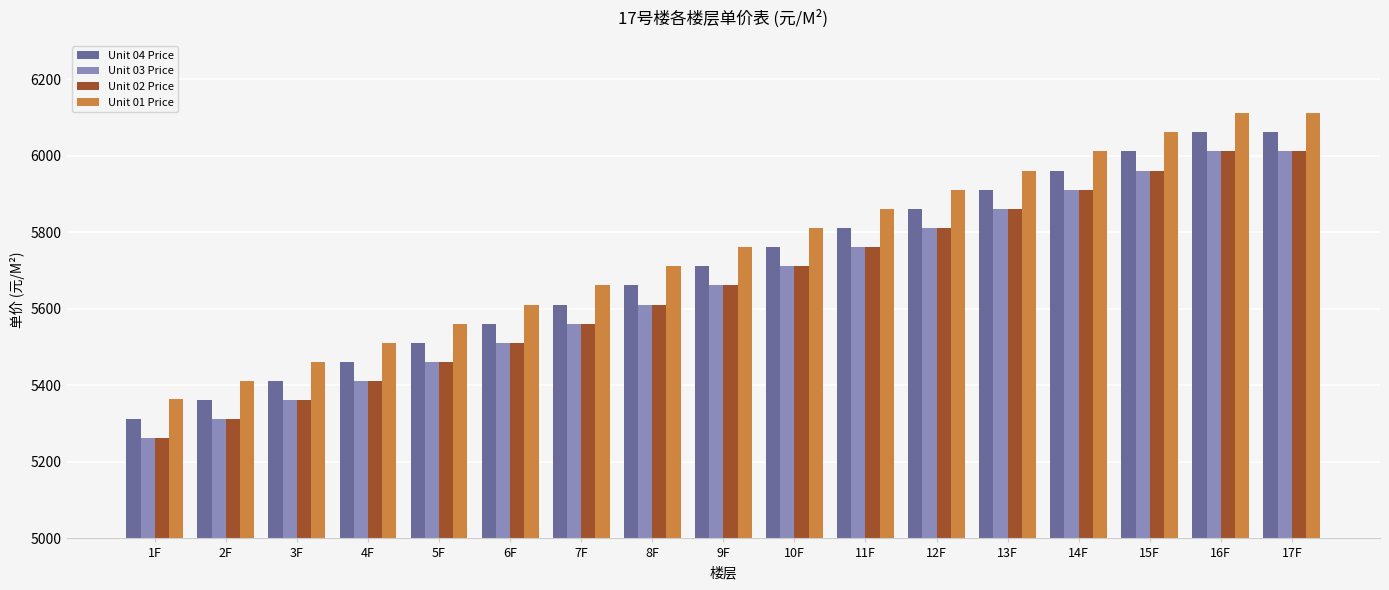

What is the difference between the highest and lowest values at 11F?

100